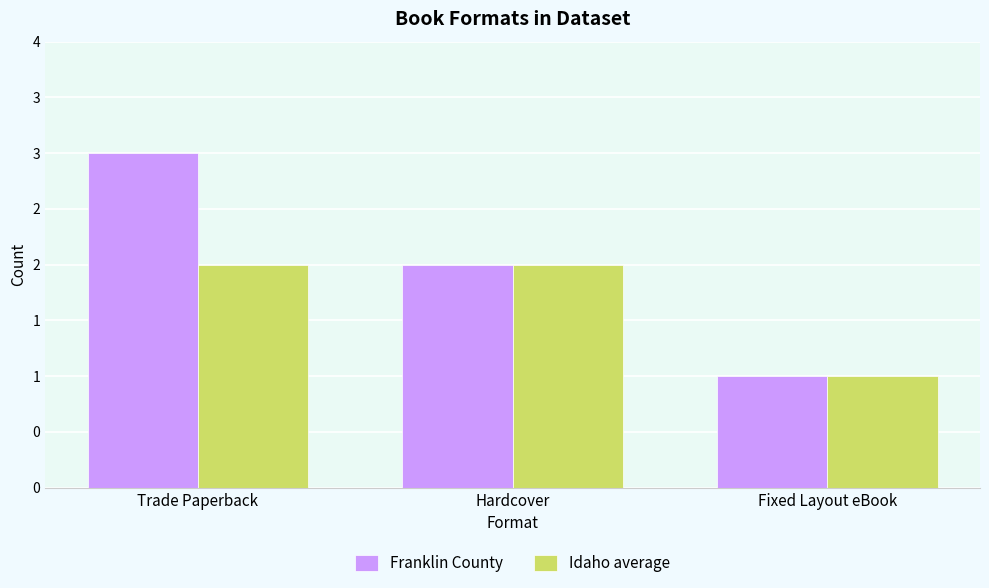

Which label corresponds to the largest value in the chart?

Trade Paperback